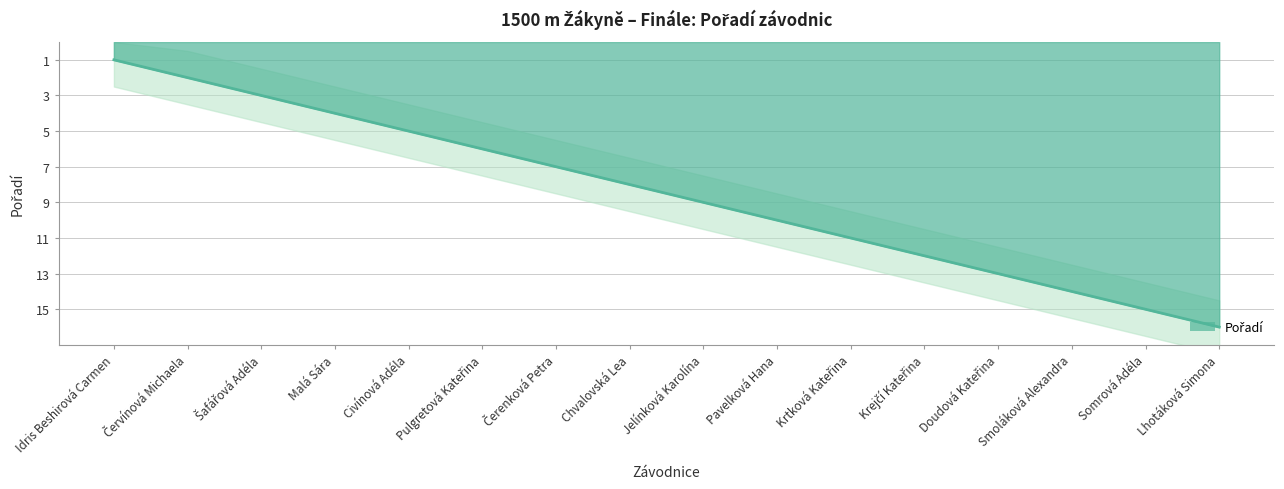

What is the label of the 1st point from the right?

Lhotáková Simona